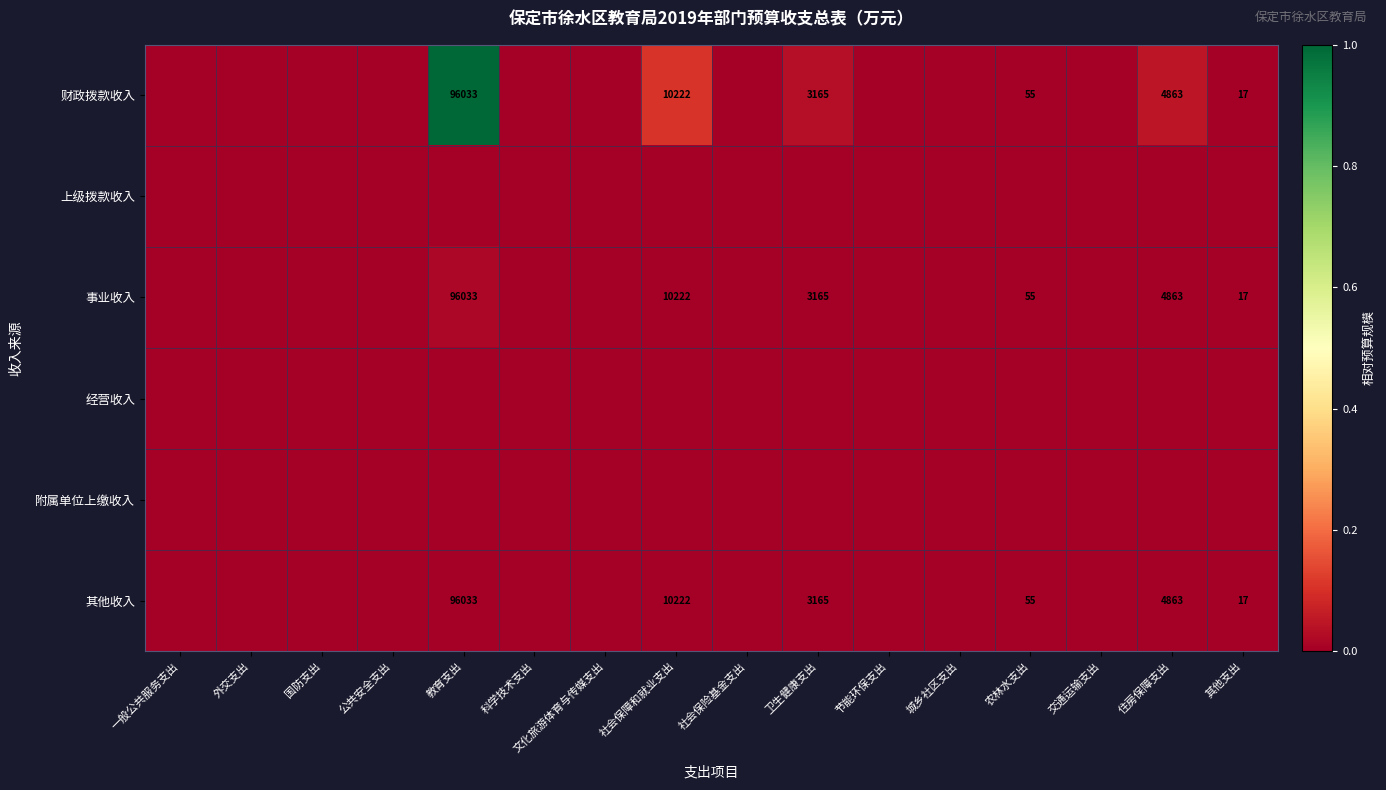

Which category has the highest value across all series?

教育支出